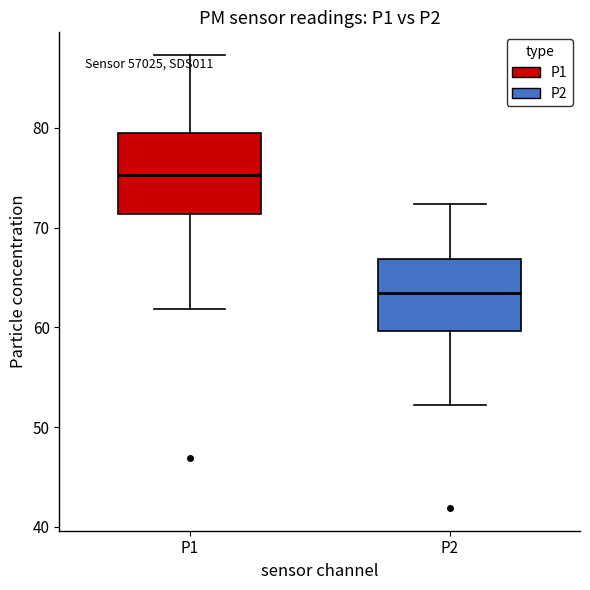

Which box's median line is the highest?

P1